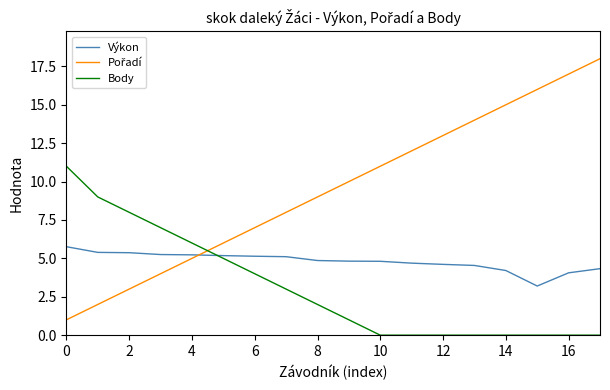

What is the maximum value shown in the chart?

18.0